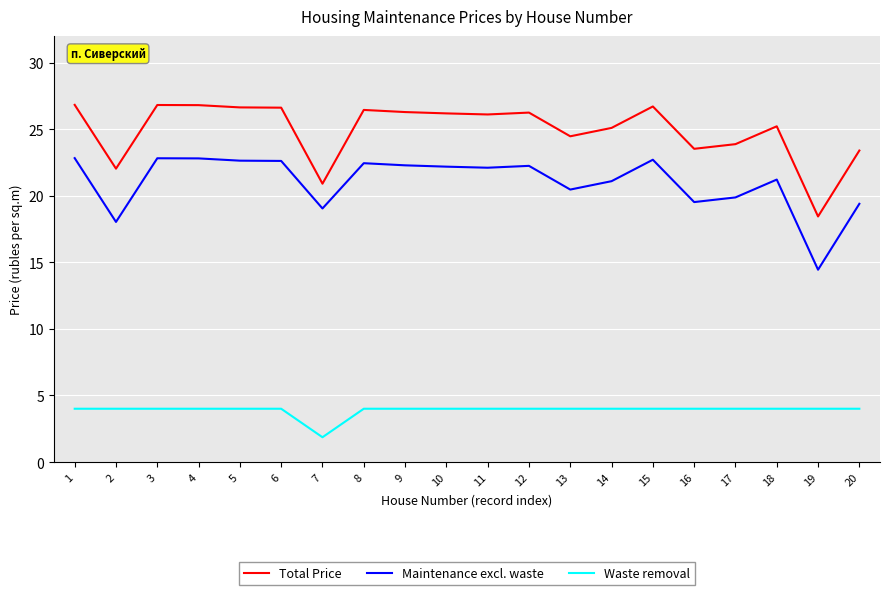

What is the approximate value of Maintenance excl. waste at 1?

22.8